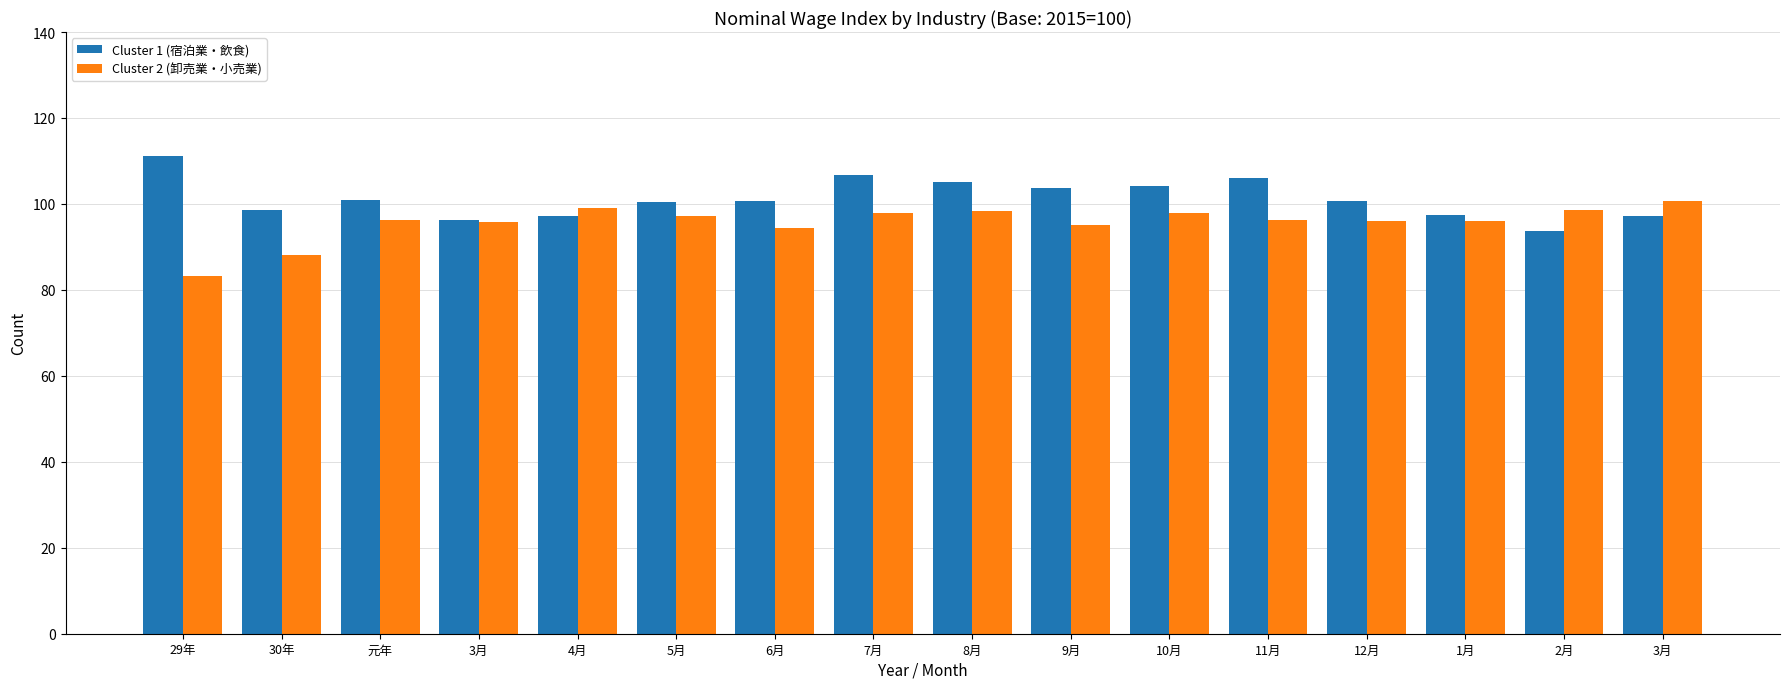

What is the difference between the Cluster 1 (宿泊業・飲食) values at 30年 and 9月?

5.1